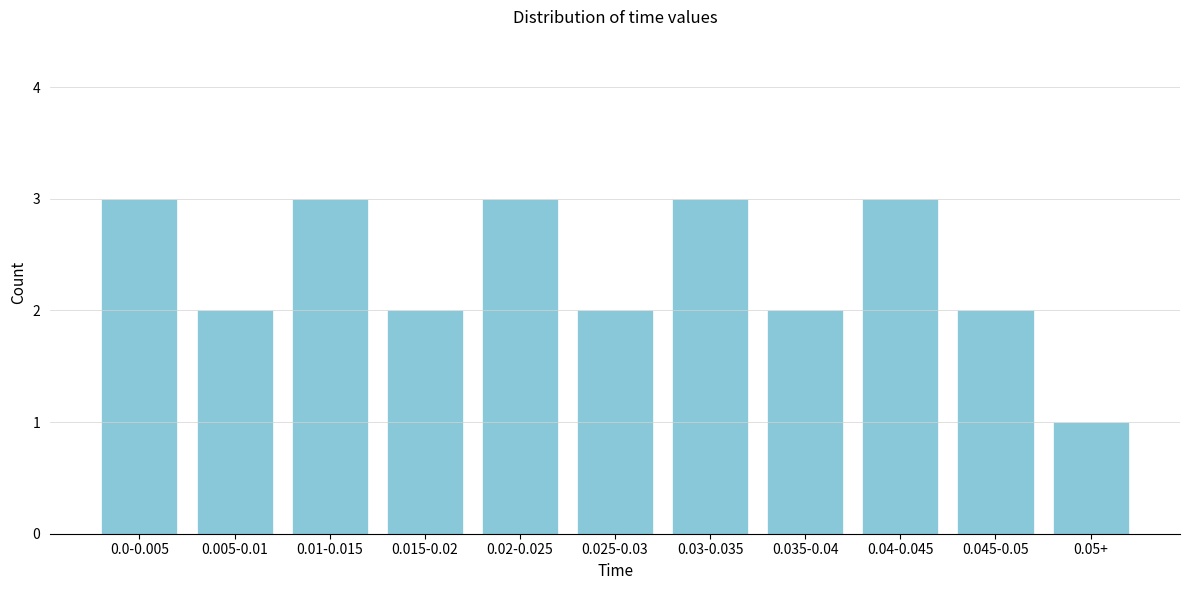

Reading right to left, what are all the values shown in this chart?

0.05+=1	0.045-0.05=2	0.04-0.045=3	0.035-0.04=2	0.03-0.035=3	0.025-0.03=2	0.02-0.025=3	0.015-0.02=2	0.01-0.015=3	0.005-0.01=2	0.0-0.005=3